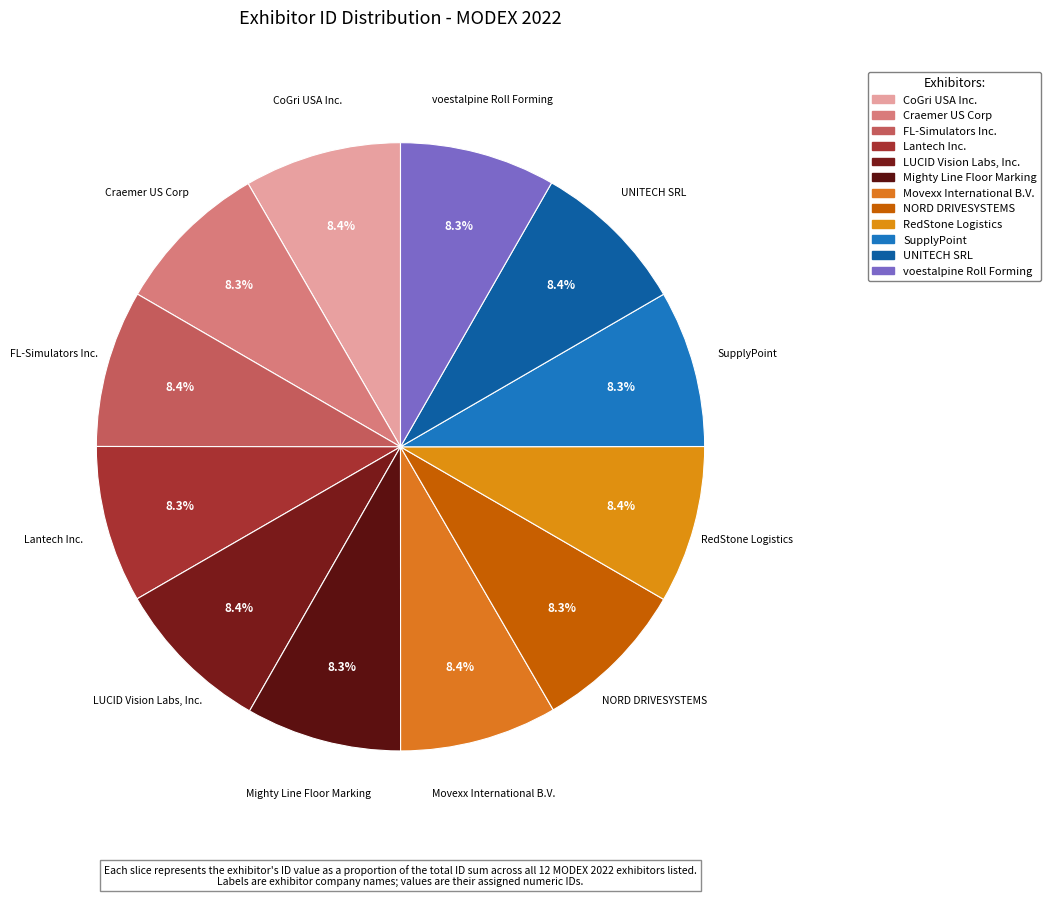

Which category has the smallest portion of the pie?

NORD DRIVESYSTEMS